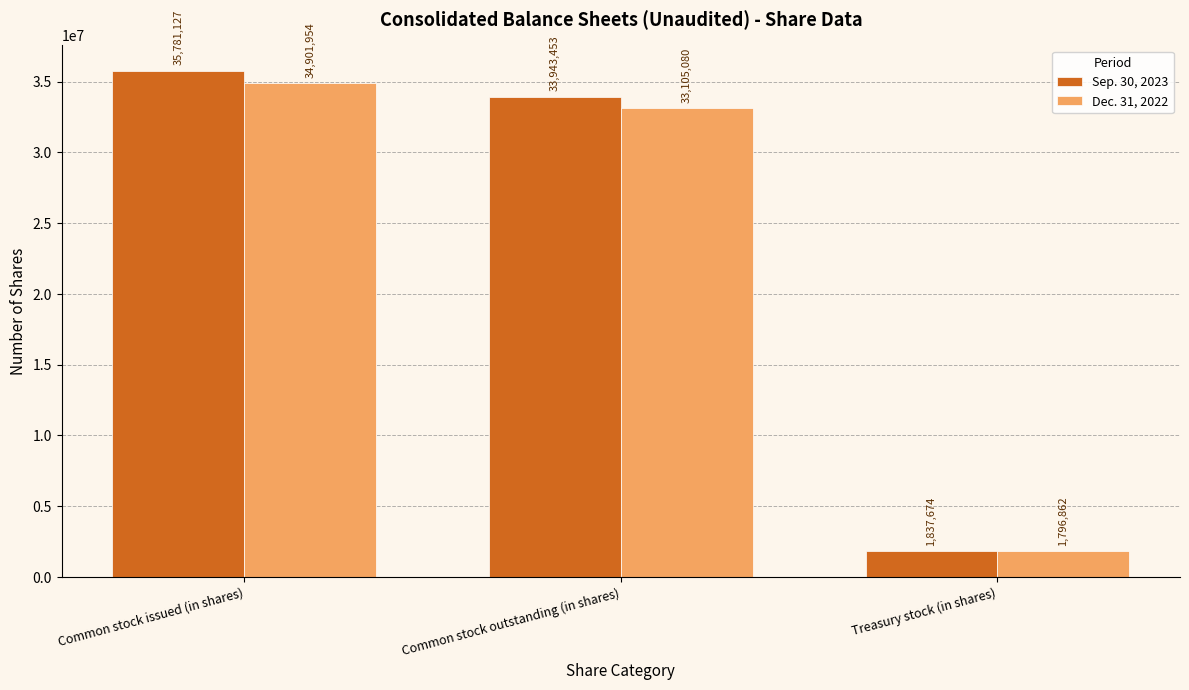

What is the difference between the Sep. 30, 2023 values at Common stock outstanding (in shares) and Treasury stock (in shares)?

32105779